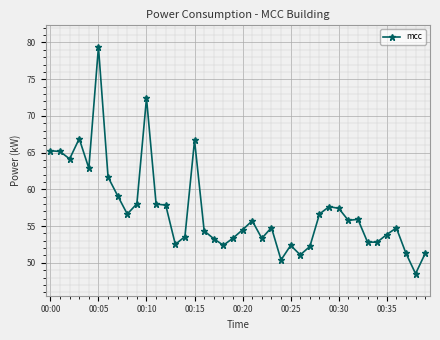

What is the minimum value shown in the chart?

48.5